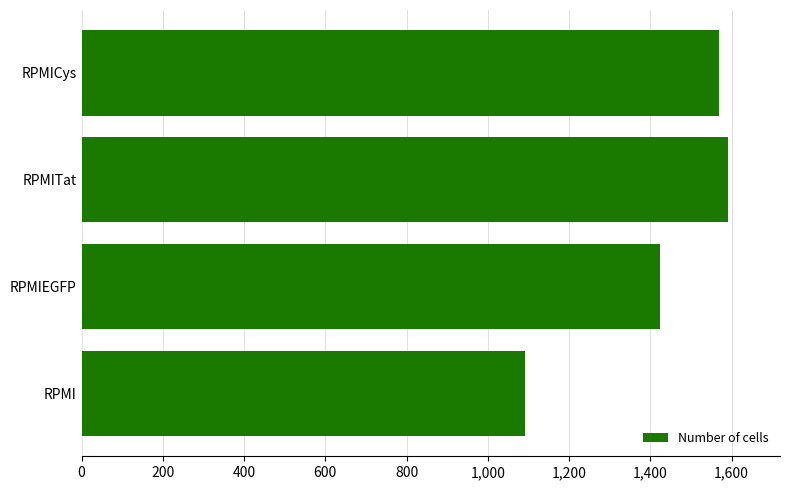

What is the difference between the maximum and minimum values?

501